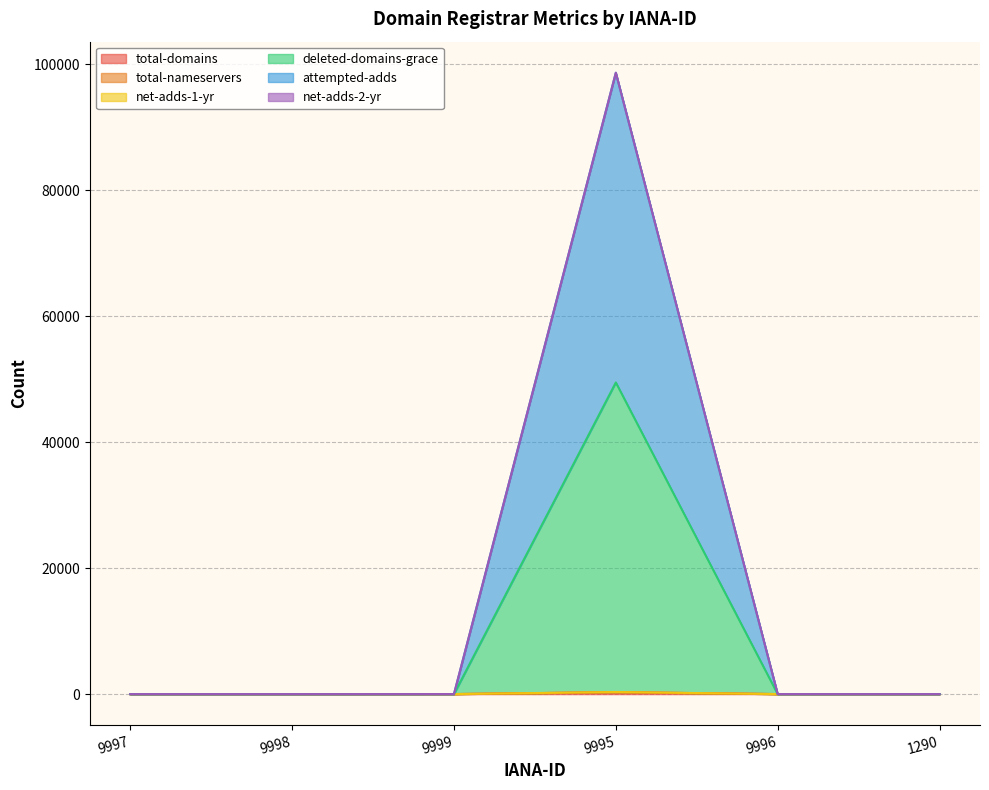

Which series changed the most between 9997 and 9998?

total-domains